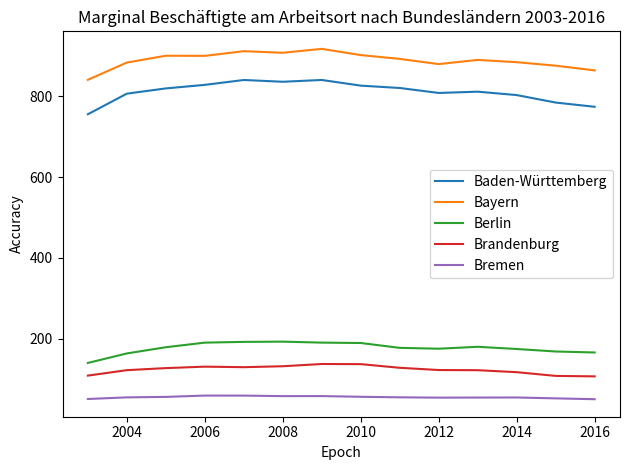

List the series in order of their peak value, lowest first.

Bremen, Brandenburg, Berlin, Baden-Württemberg, Bayern